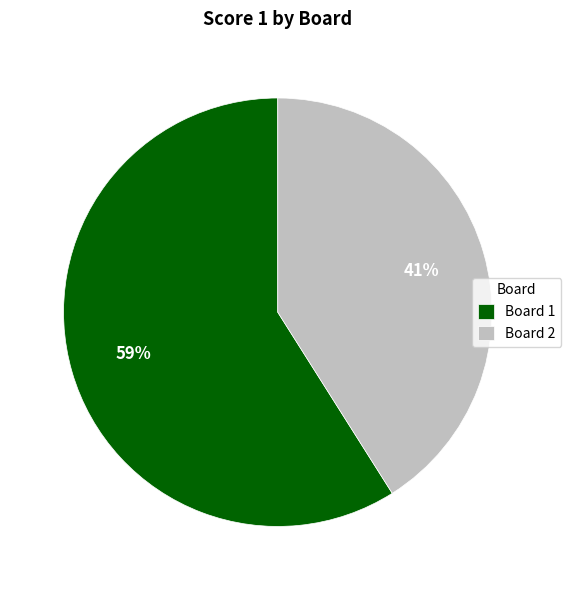

To the nearest percent, what is the difference between the largest and smallest slice percentages?

18%